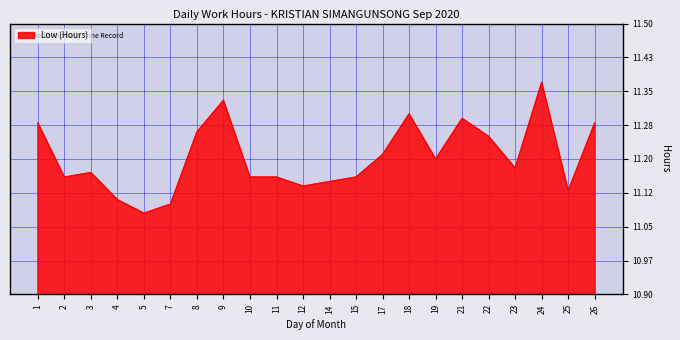

At which category does the chart reach its peak across all series?

24